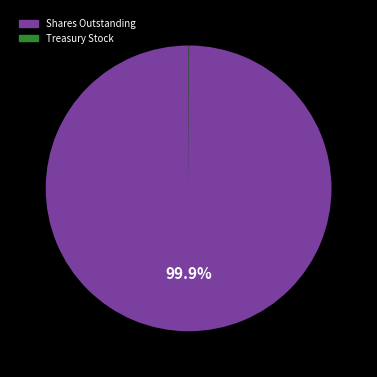

Is there a majority slice in this chart?

Yes